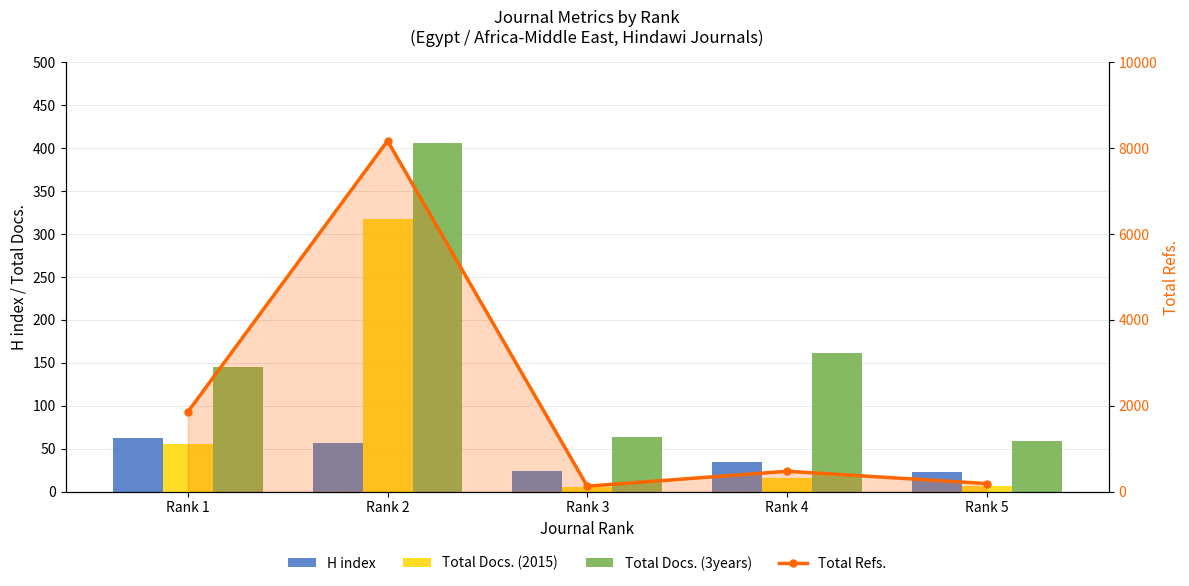

What is the difference between the maximum and minimum values in the Total Refs. series?

8040